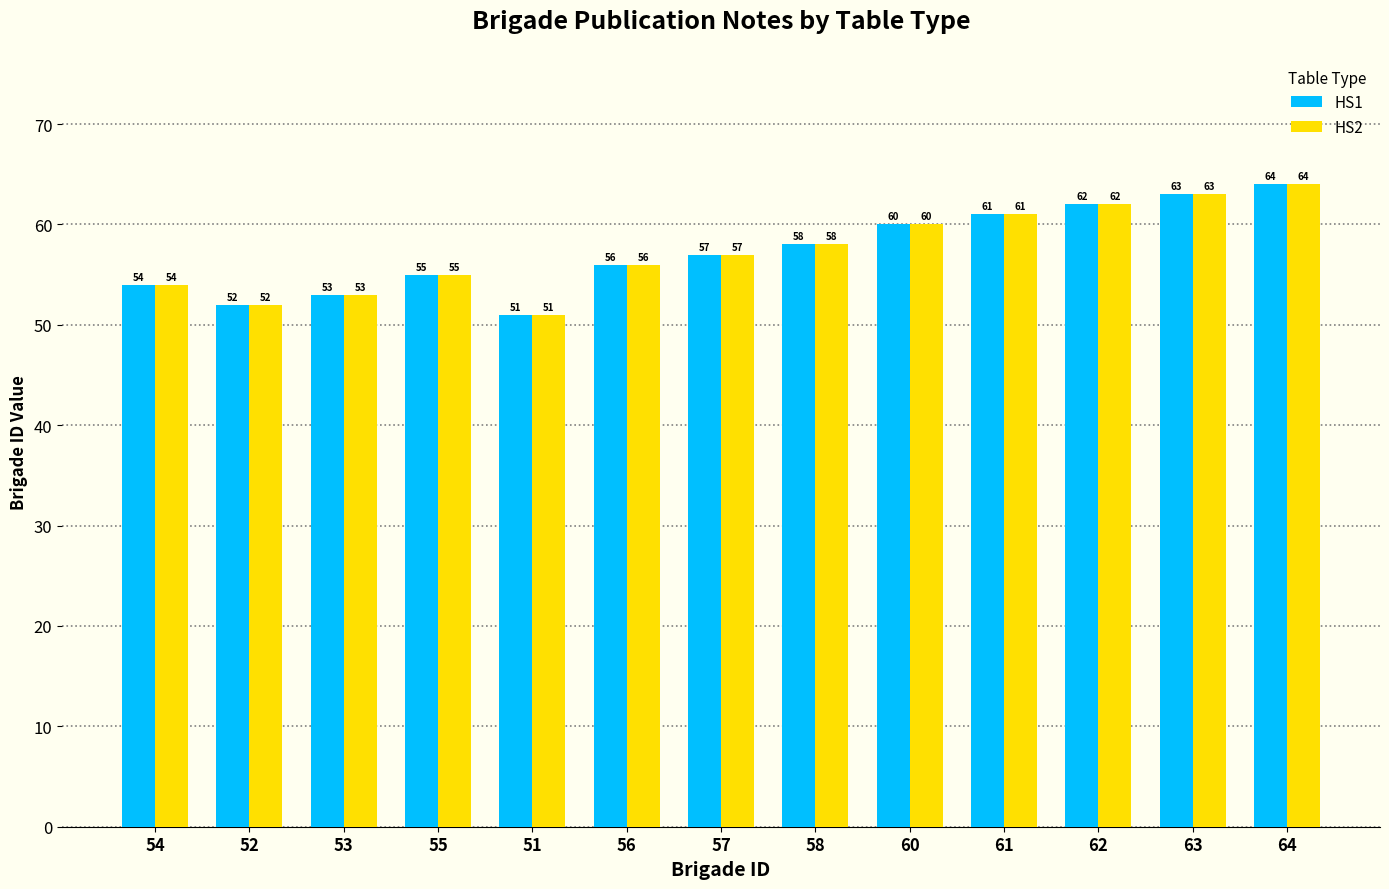

Does the chart contain stacked bars?

No